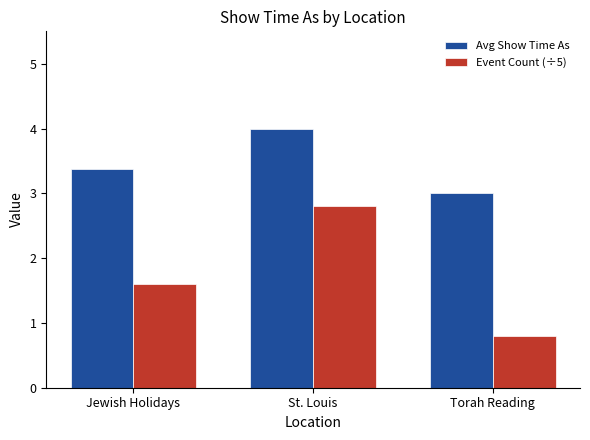

Which category has the lowest value in the Avg Show Time As series?

Torah Reading